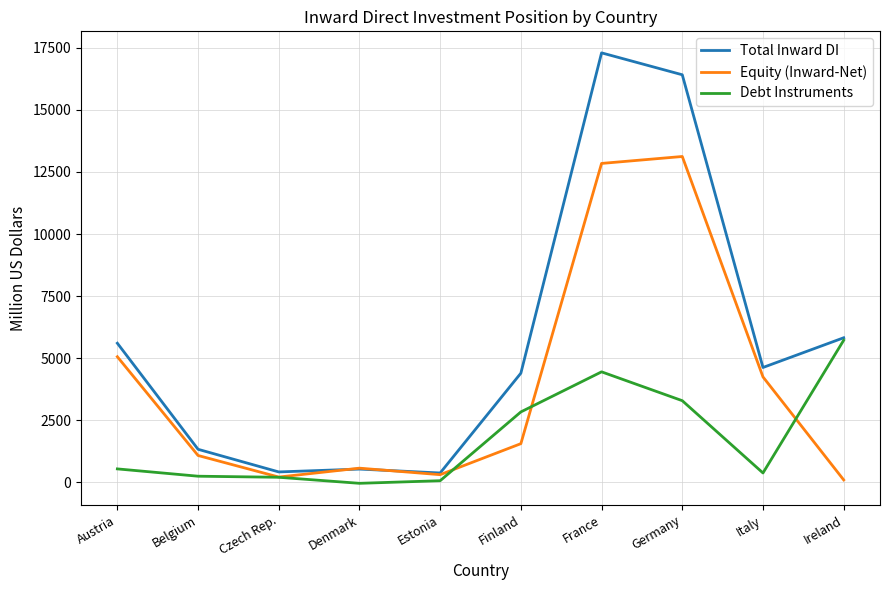

At which category does the chart reach its peak across all series?

France